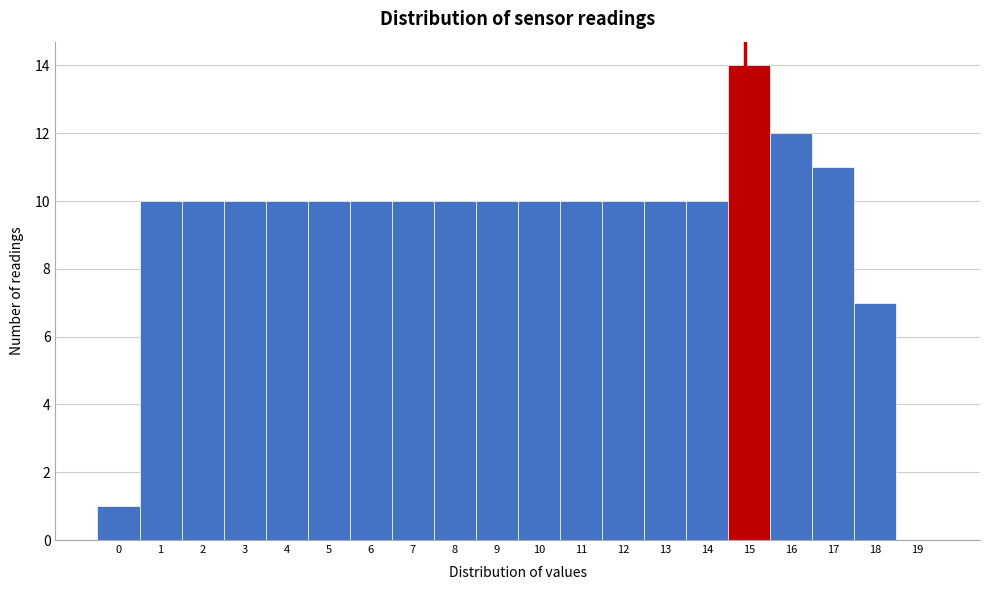

Reading left to right, extract all data points from this chart.

0=1	1=10	2=10	3=10	4=10	5=10	6=10	7=10	8=10	9=10	10=10	11=10	12=10	13=10	14=10	15=14	16=12	17=11	18=7	19=0